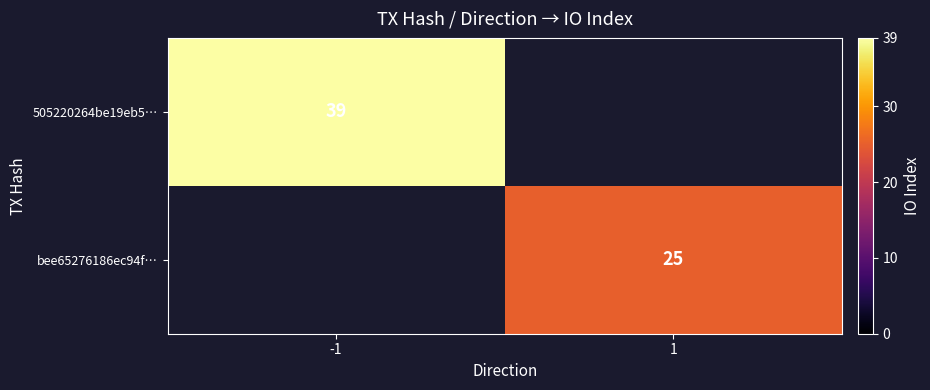

Is it true that 505220264be19eb5… equals 39 at -1?

True